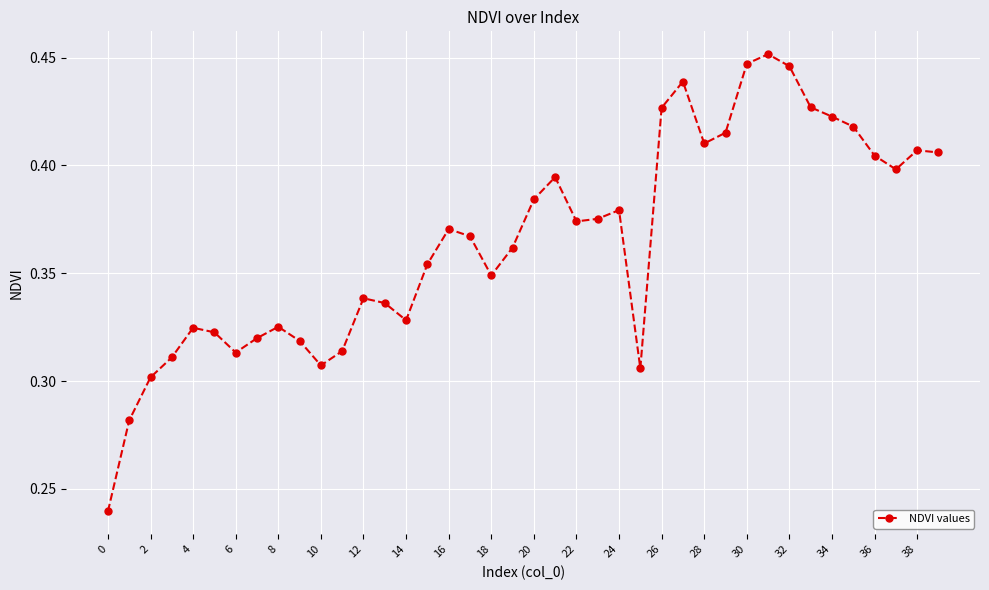

How many categories are shown in the chart?

40